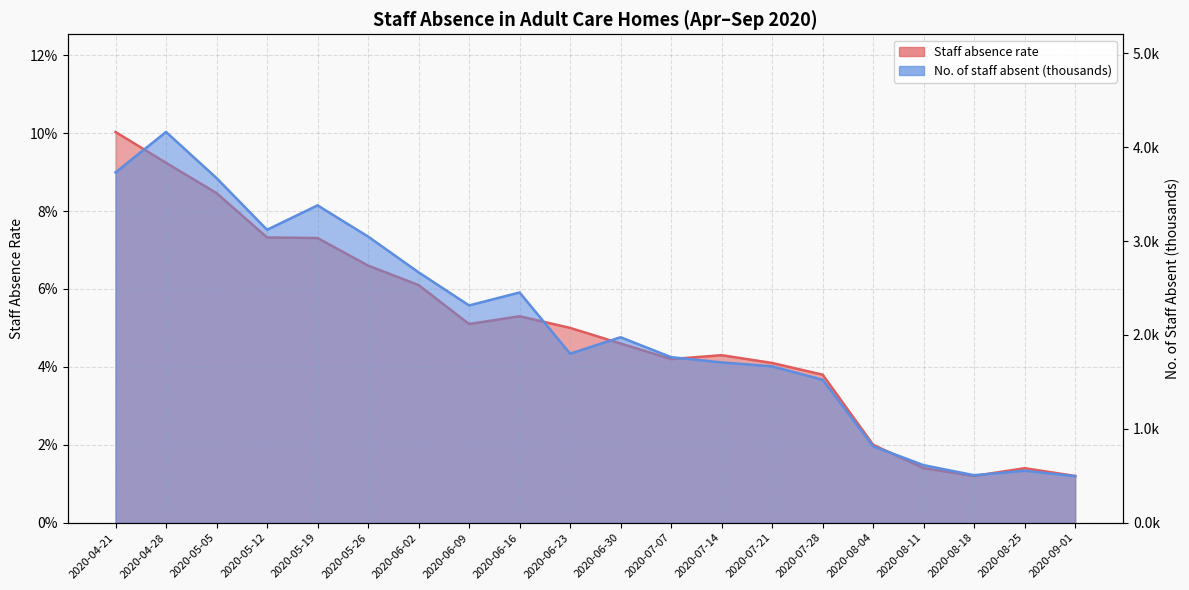

How many Staff absence rate values are between 0 and 1?

20